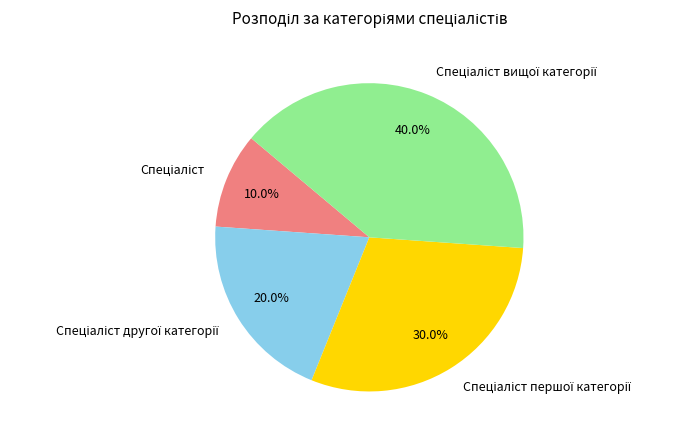

Does any single category account for the majority?

No